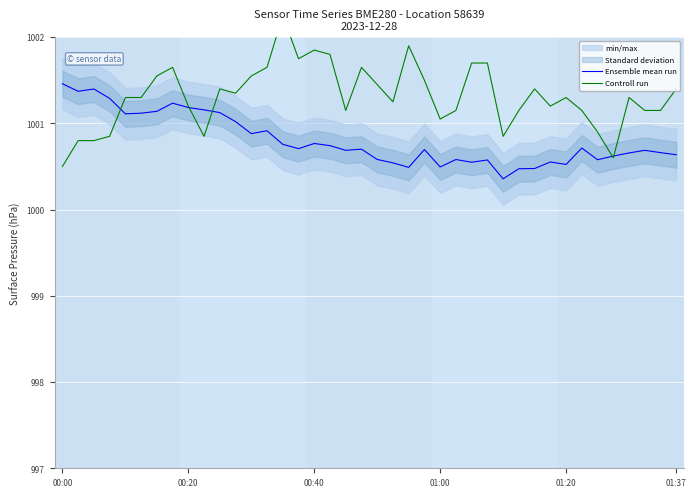

Is it true that Ensemble mean run equals 1000.5 at 01:20?

True